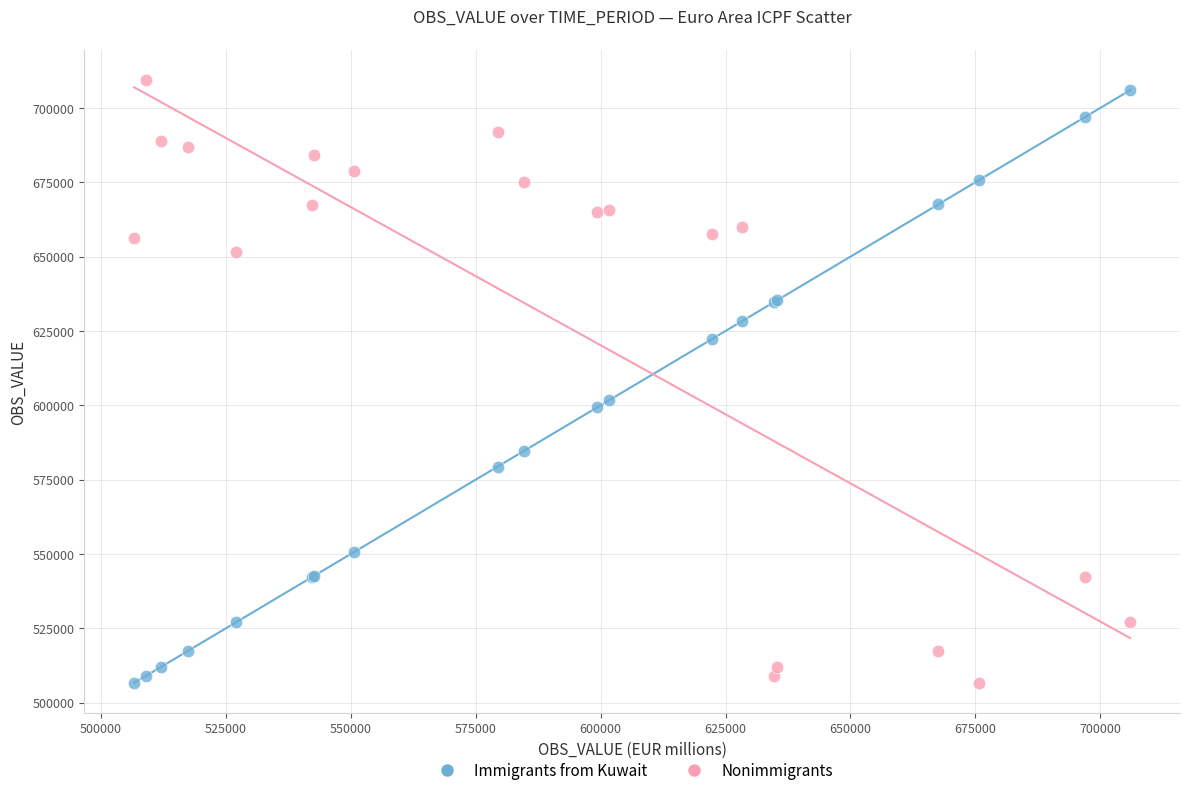

What is the X range (max minus min) for the scatter plot?

199295.0